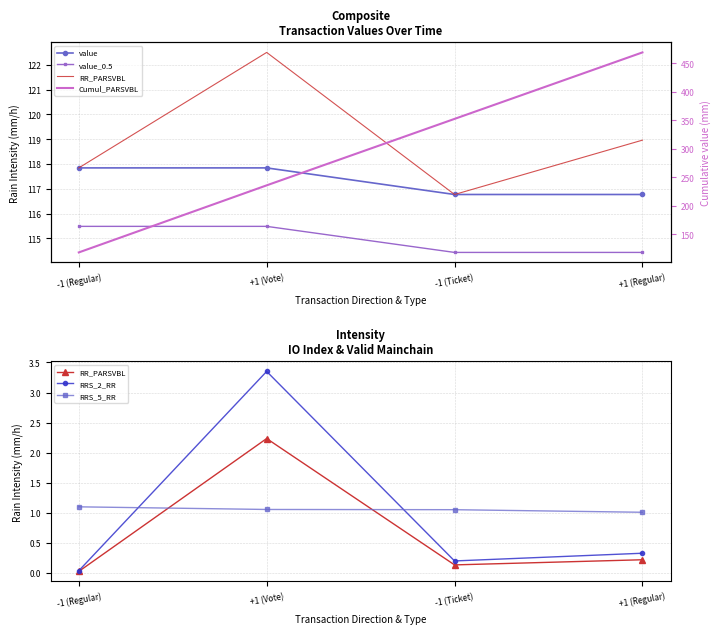

What is the minimum value for Cumul_PARSVBL?

117.8